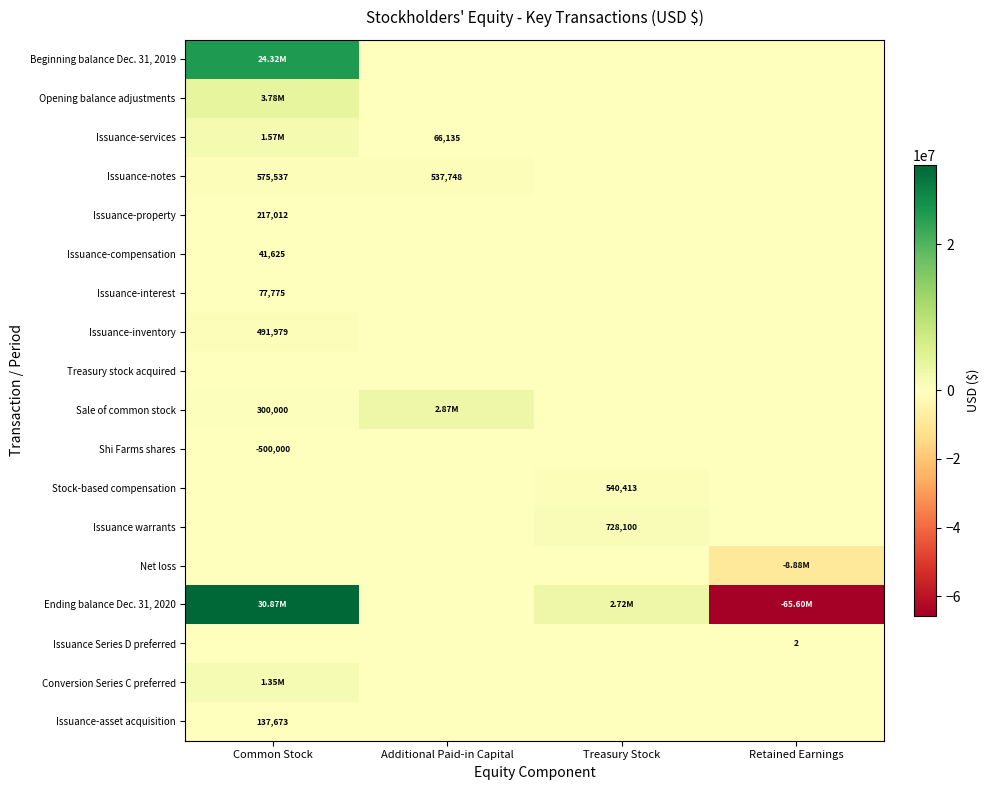

Which series has the largest total across all categories?

Beginning balance Dec. 31, 2019